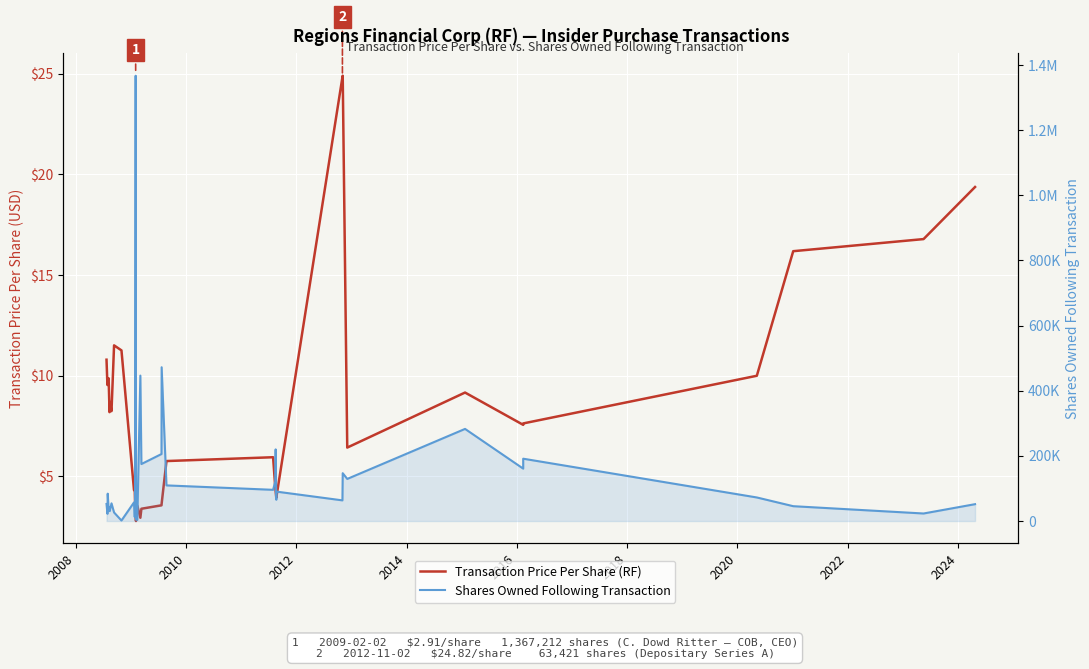

What is the difference between the maximum and minimum values in the Shares Owned Following Transaction series?

1365712.0